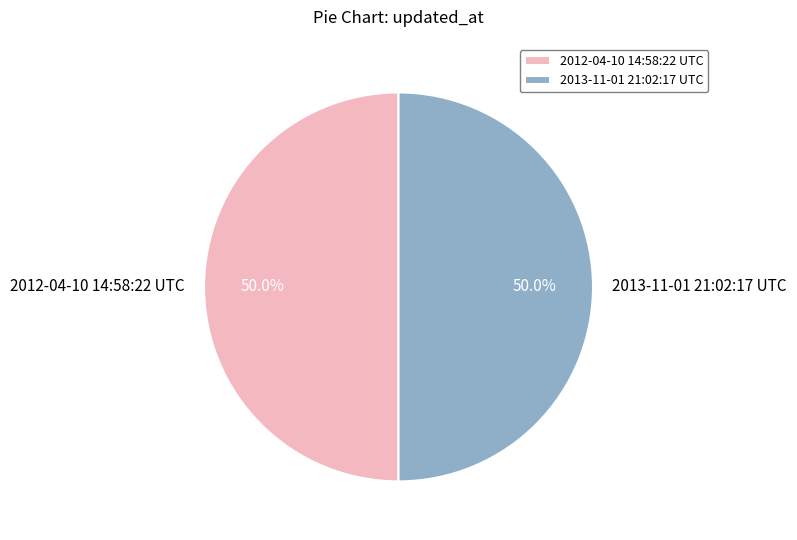

Approximately how many times larger is the value at 2012-04-10 14:58:22 UTC compared to 2013-11-01 21:02:17 UTC?

1.0